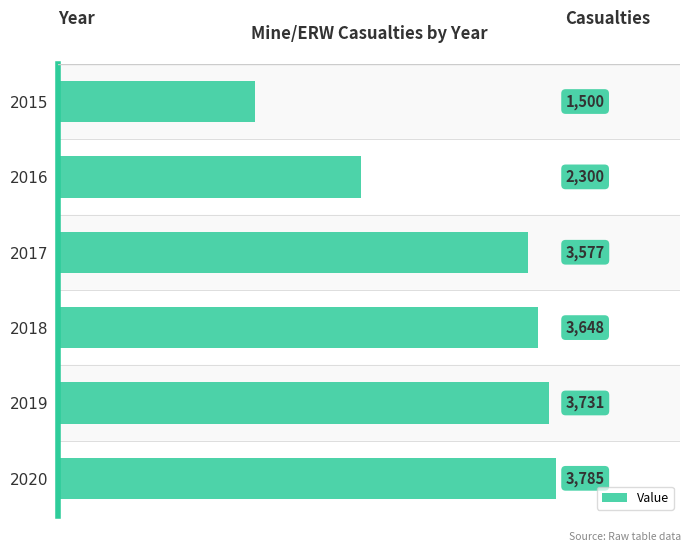

List the labels in order of value, largest first.

2020, 2019, 2018, 2017, 2016, 2015